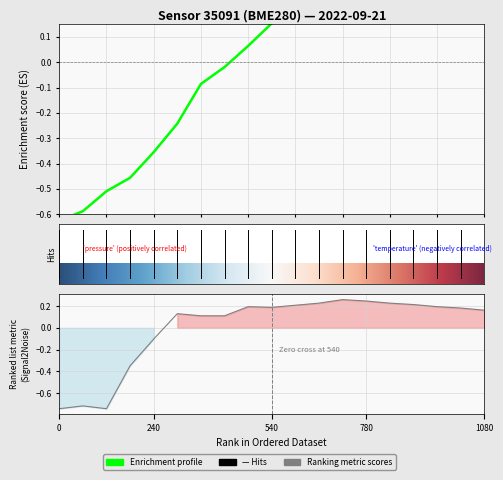

Which series ends up on top after the final intersection of pressure and temperature?

pressure